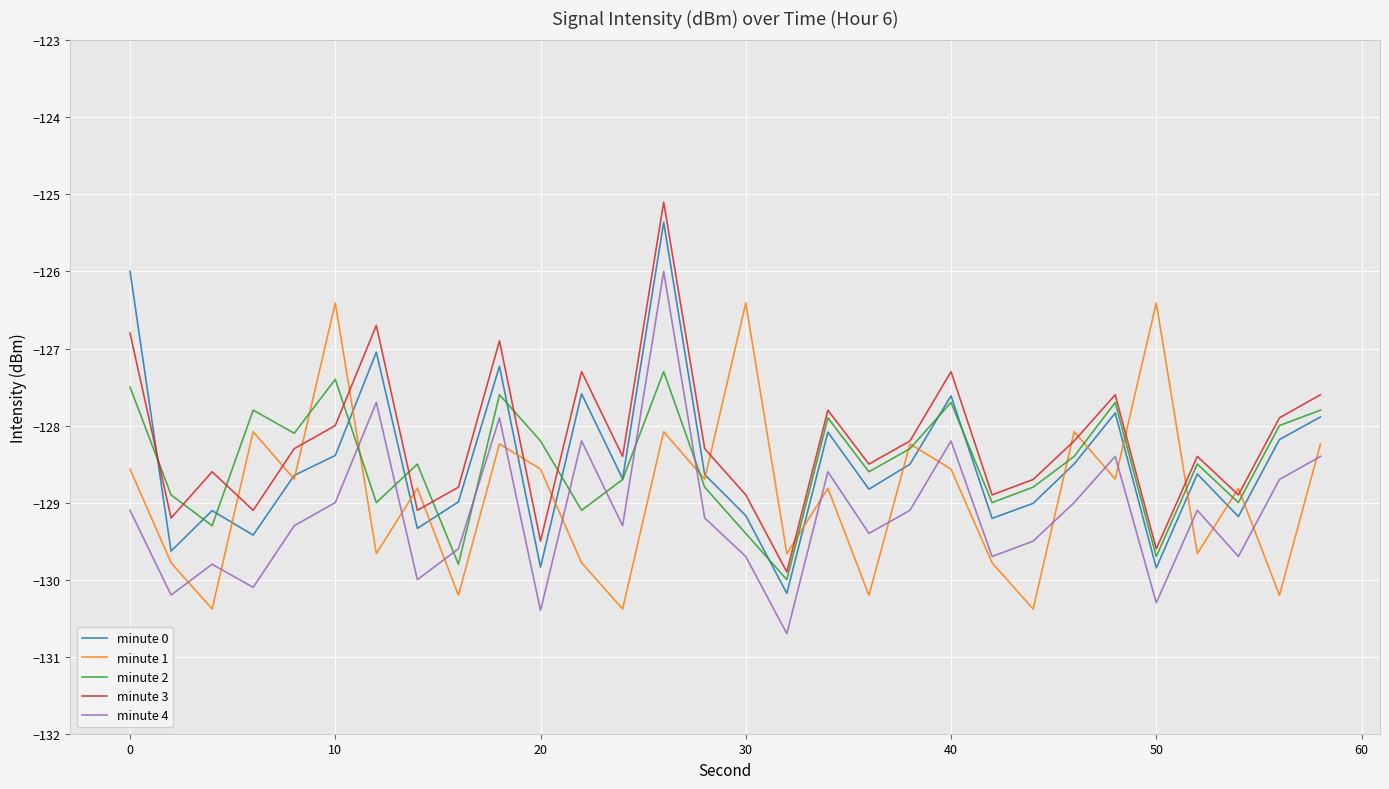

How many lines are shown in the chart?

5